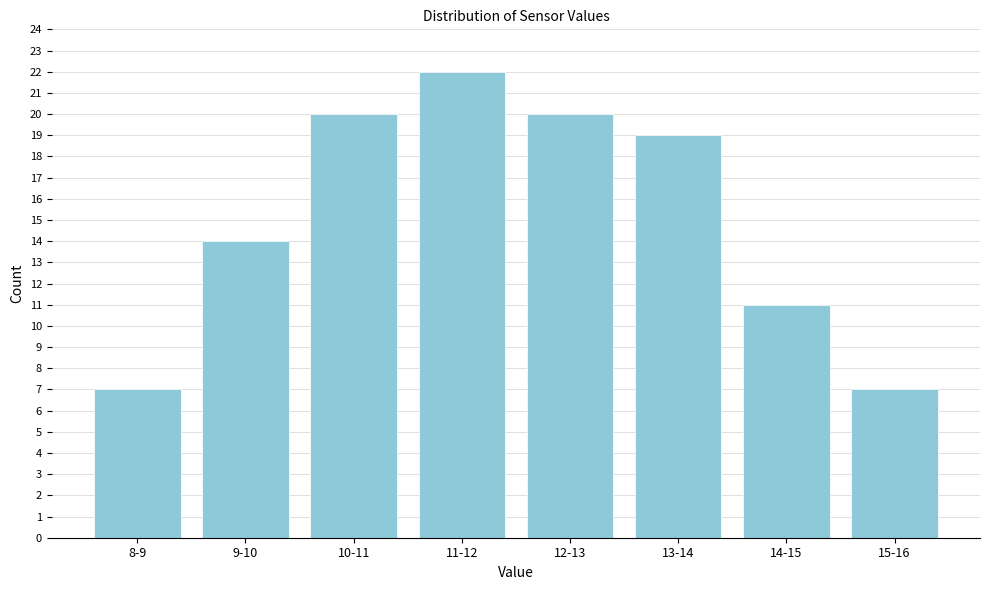

Reading left to right, what are all the values shown in this chart?

8-9=7	9-10=14	10-11=20	11-12=22	12-13=20	13-14=19	14-15=11	15-16=7